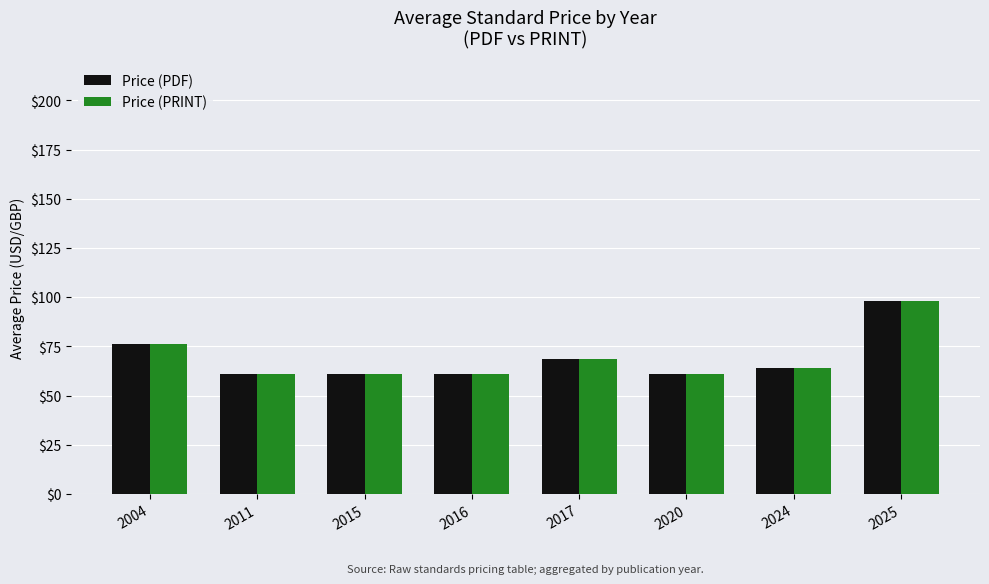

Is the value of Price (PRINT) at 2011 greater than the value of Price (PDF) at 2004?

No